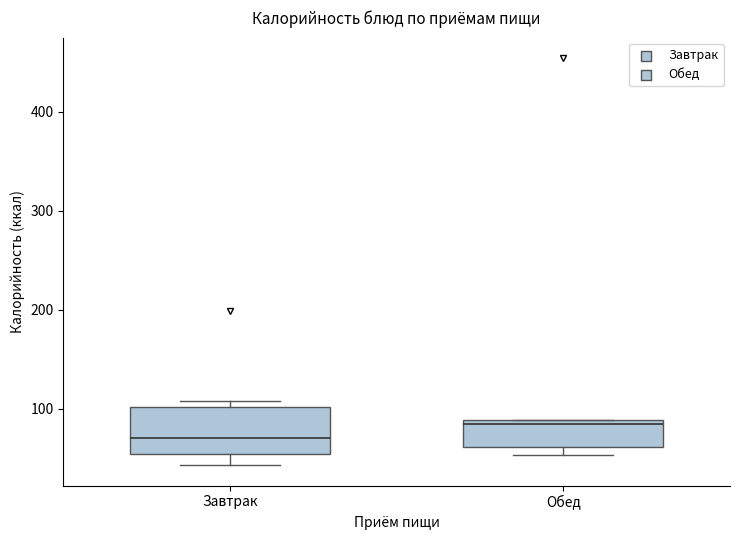

Reading left to right, read every box against the y-axis: the position of its median line, the range the box covers, and the ends of its whiskers. The values are not printed on the chart, so give them approximately, as read against the axis.

Завтрак: median 70, box 50 to 100, whiskers 40 to 110
Обед: median 80, box 60 to 90, whiskers 50 to 90